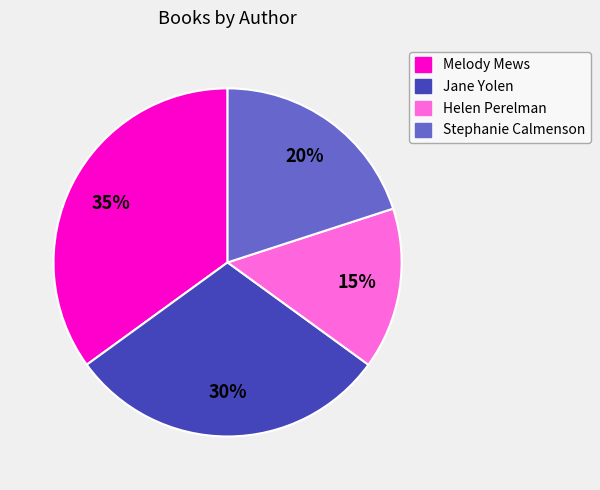

The Jane Yolen slice represents 30% of the pie. True or false?

True